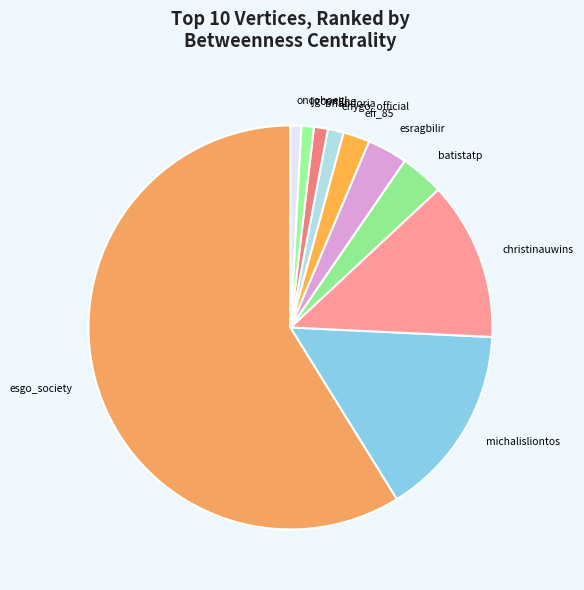

Which category has the biggest portion of the pie?

esgo_society